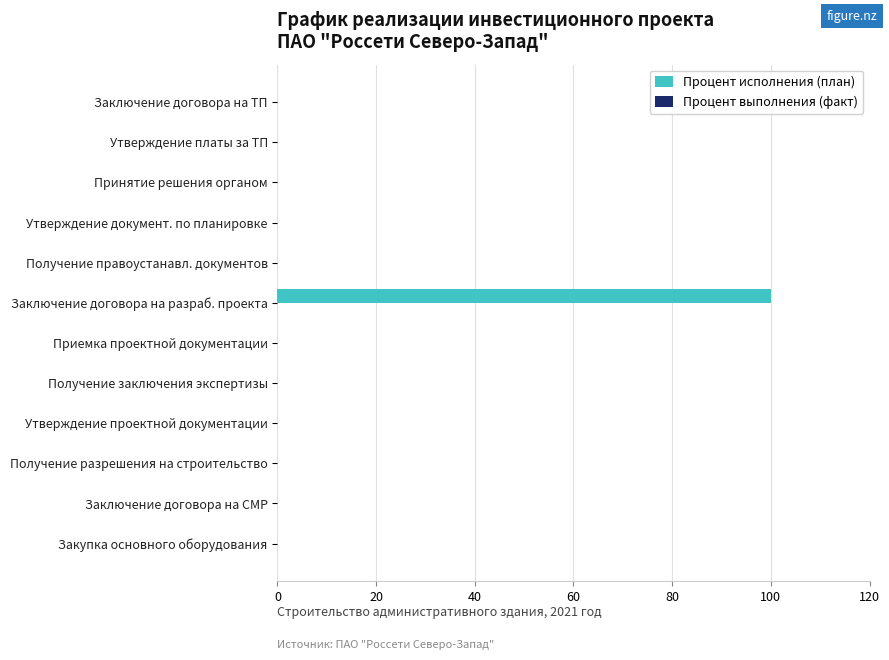

What is the sum of all values?

100